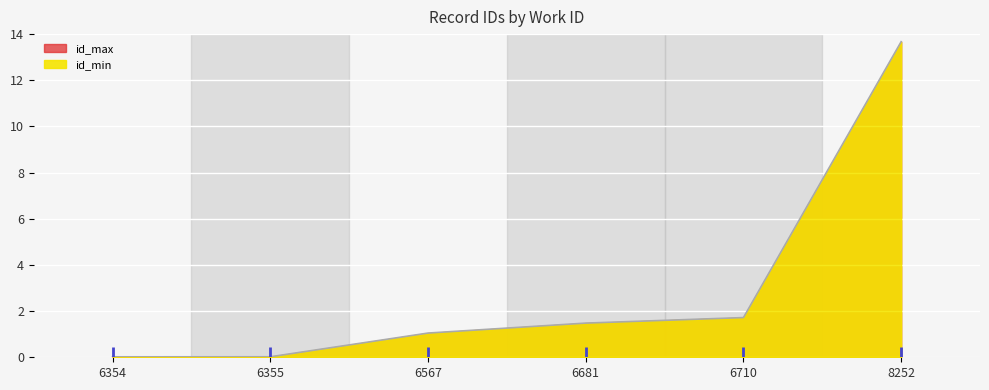

Which label corresponds to the largest value in the chart?

8252